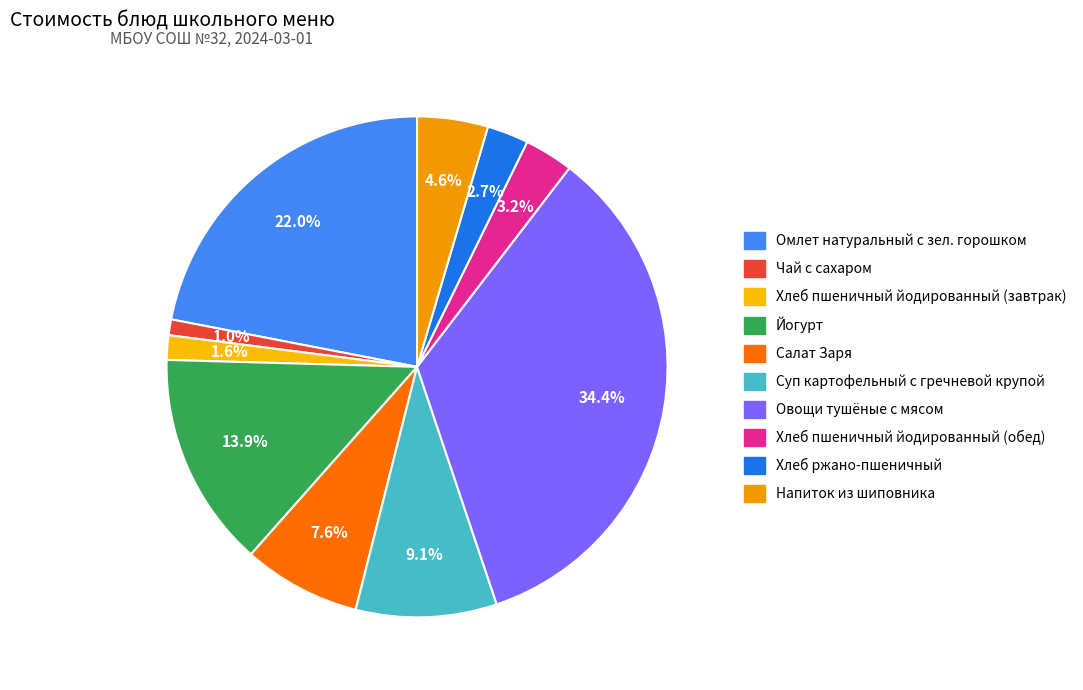

What percentage is the Чай с сахаром slice, to the nearest percent?

1%